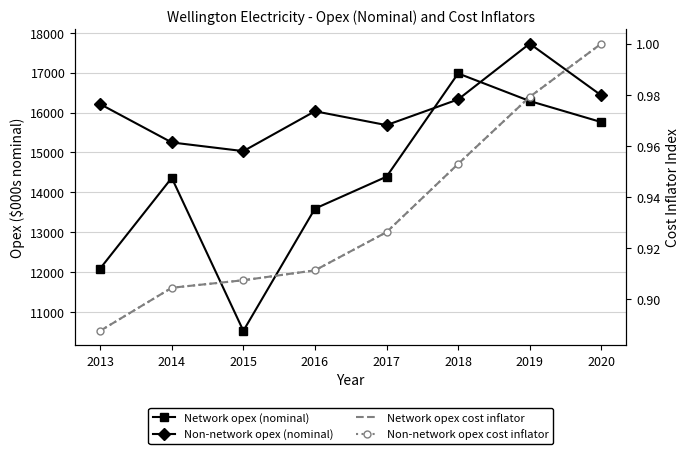

True or false: Non-network opex (nominal) and Non-network opex cost inflator cross at least once.

False